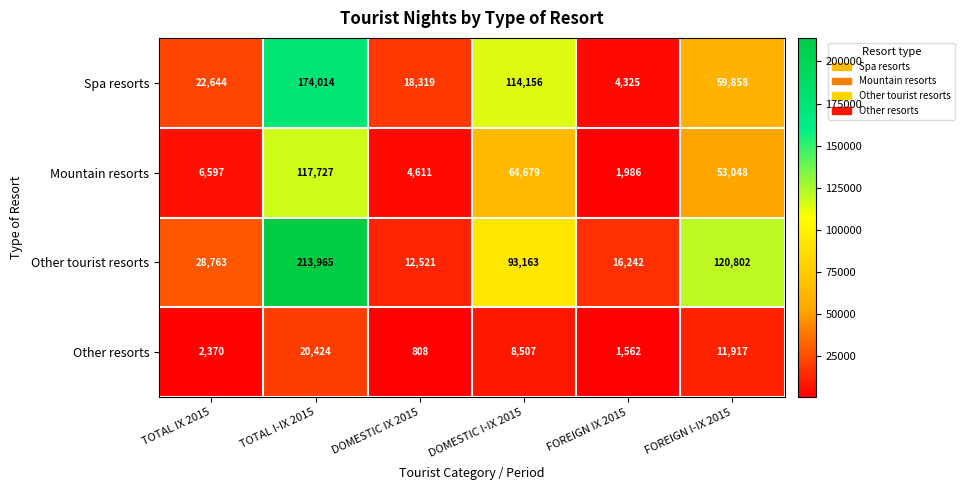

Reading left to right, what are all the values shown in this chart?

Spa resorts: 22644	174014	18319	114156	4325	59858
Mountain resorts: 6597	117727	4611	64679	1986	53048
Other tourist resorts: 28763	213965	12521	93163	16242	120802
Other resorts: 2370	20424	808	8507	1562	11917